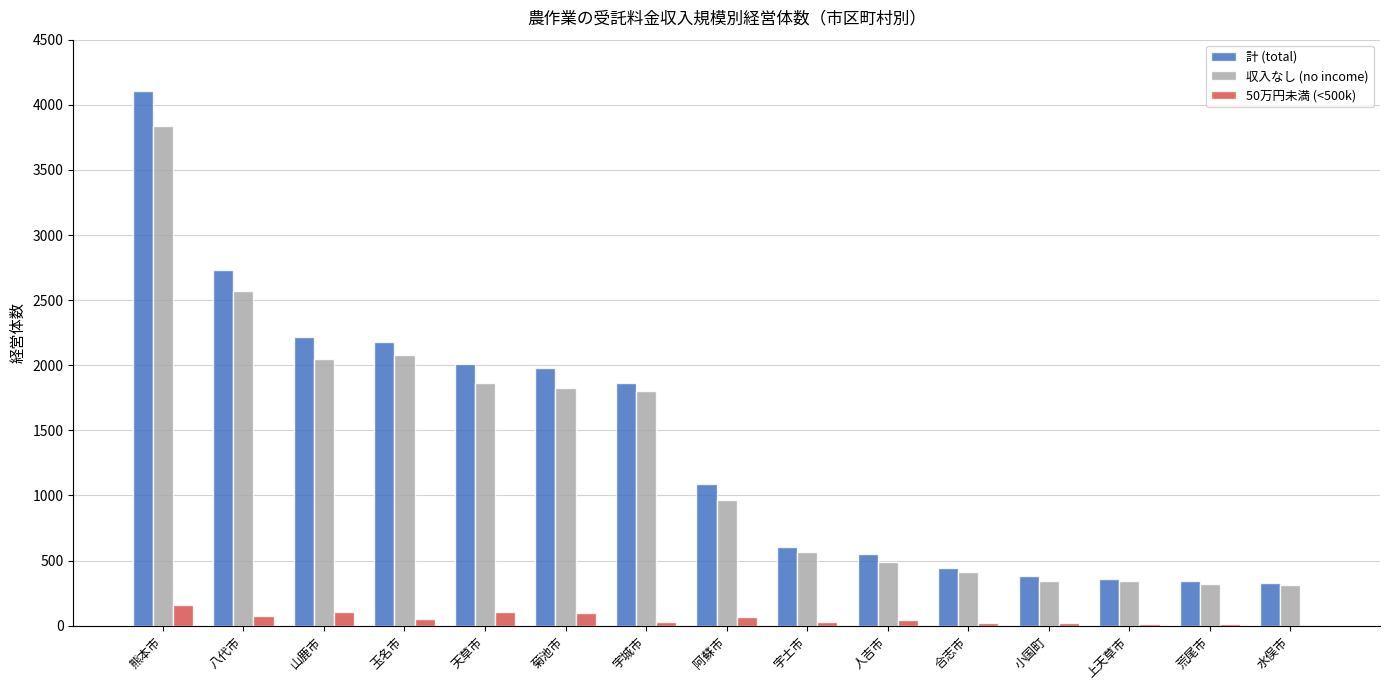

What is the sum of all 収入なし (no income) values?

19773